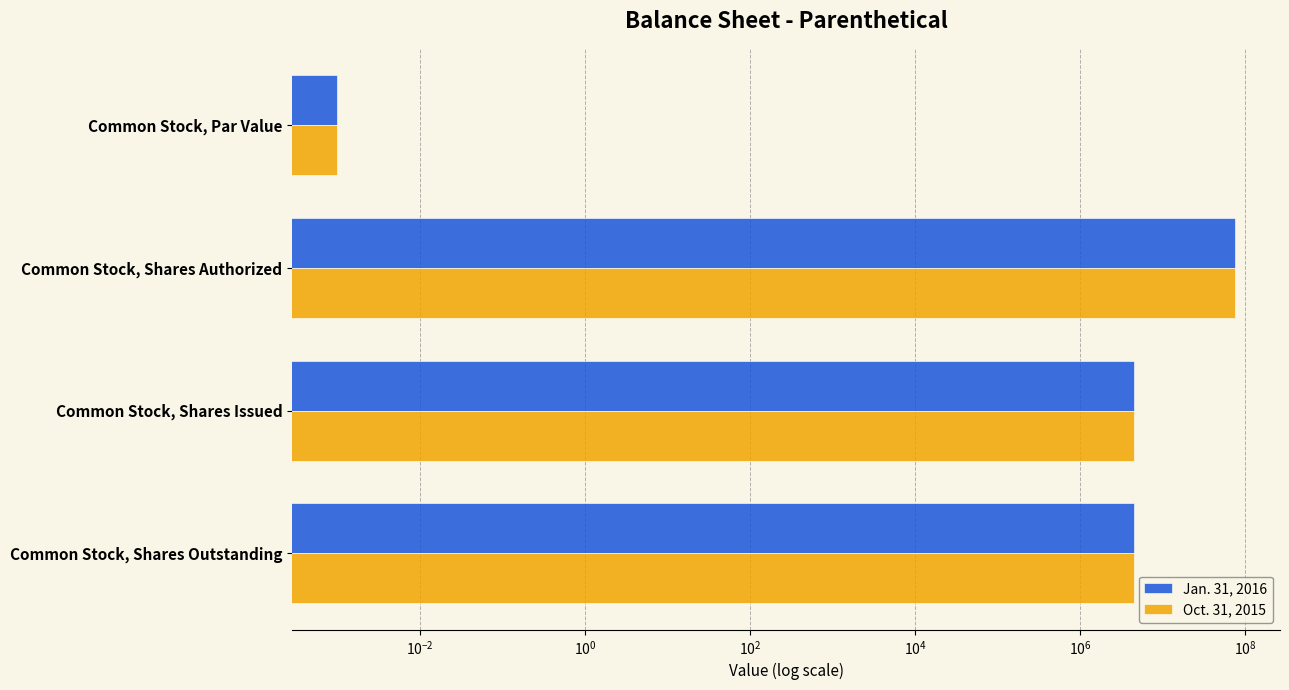

Are the bars horizontal?

Yes